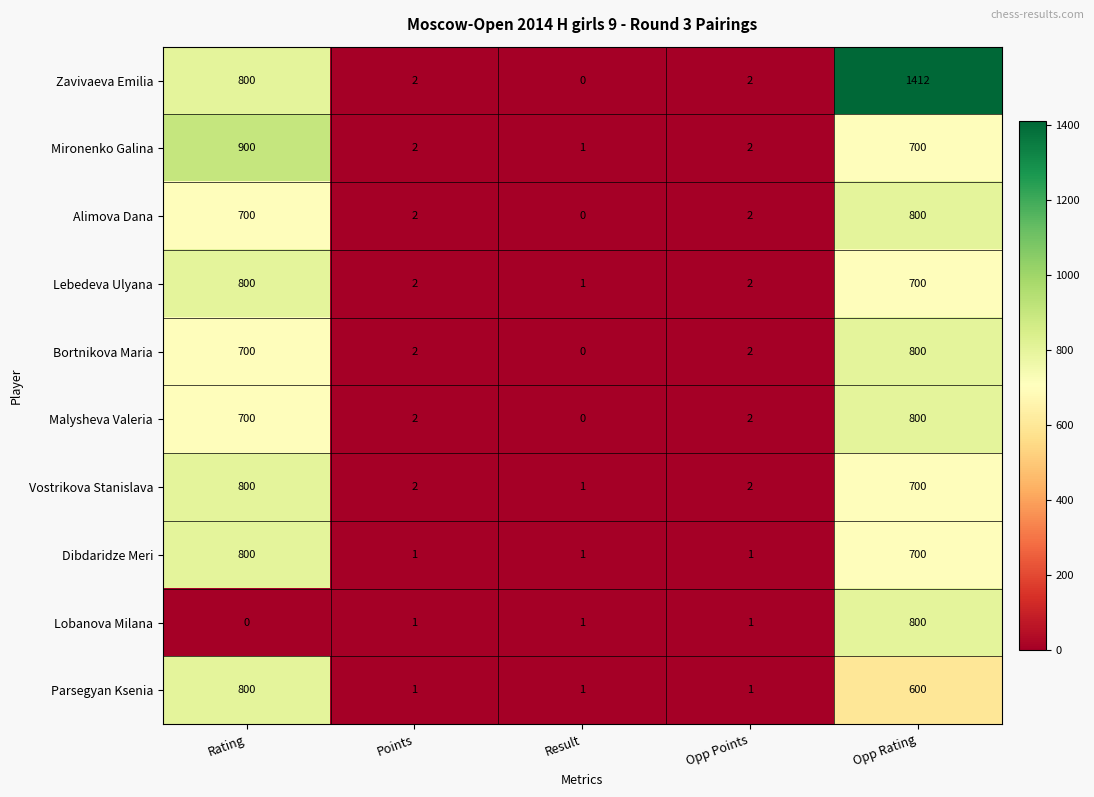

Where is Bortnikova Maria nearest to the value 400?

Rating